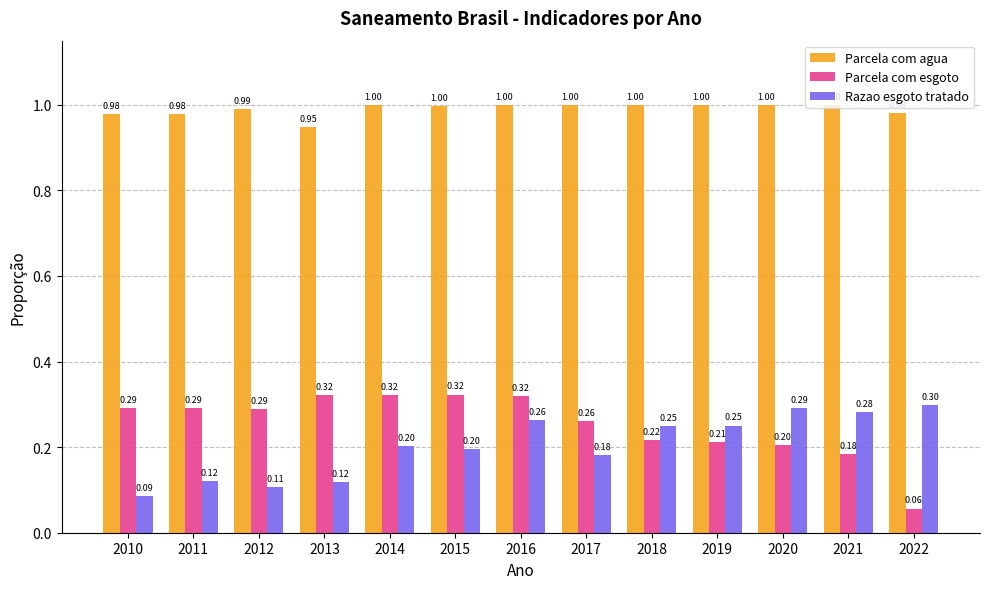

Which category has the lowest value across all series?

2022